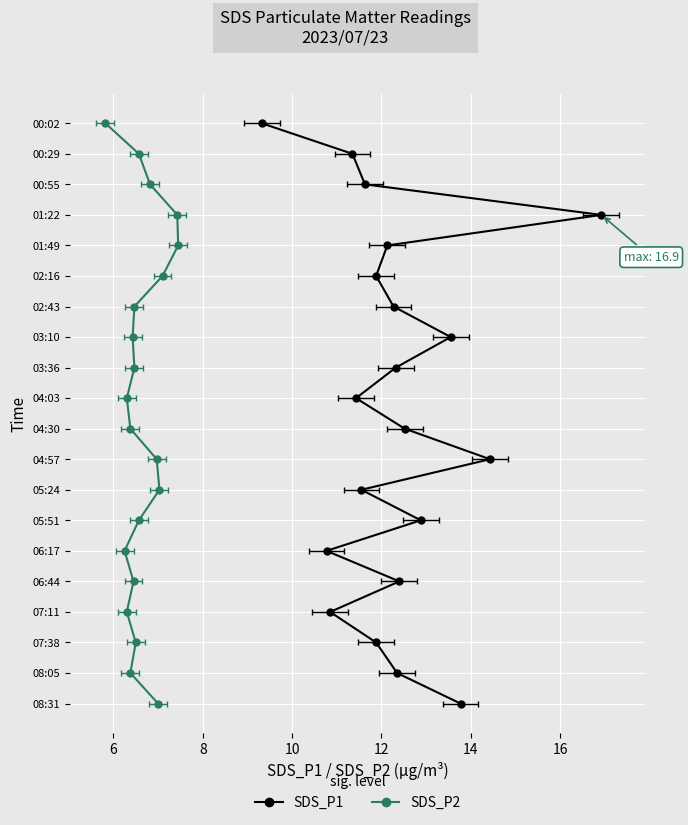

Between 00:29 and 04:30, which series saw the biggest shift?

SDS_P1